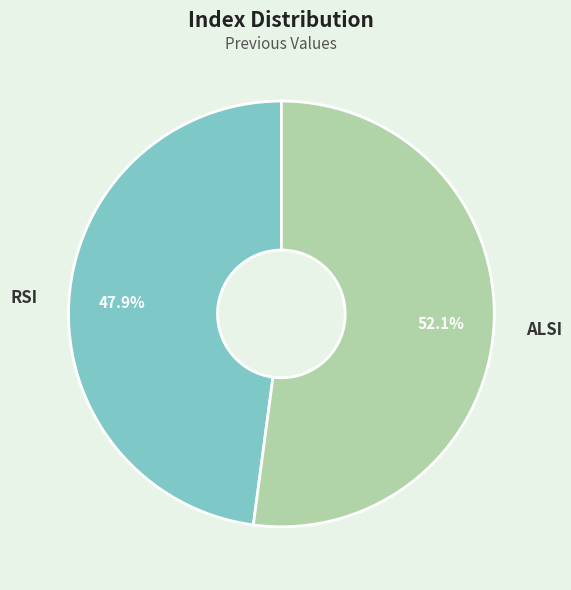

Rank the categories by value from highest to lowest.

ALSI, RSI